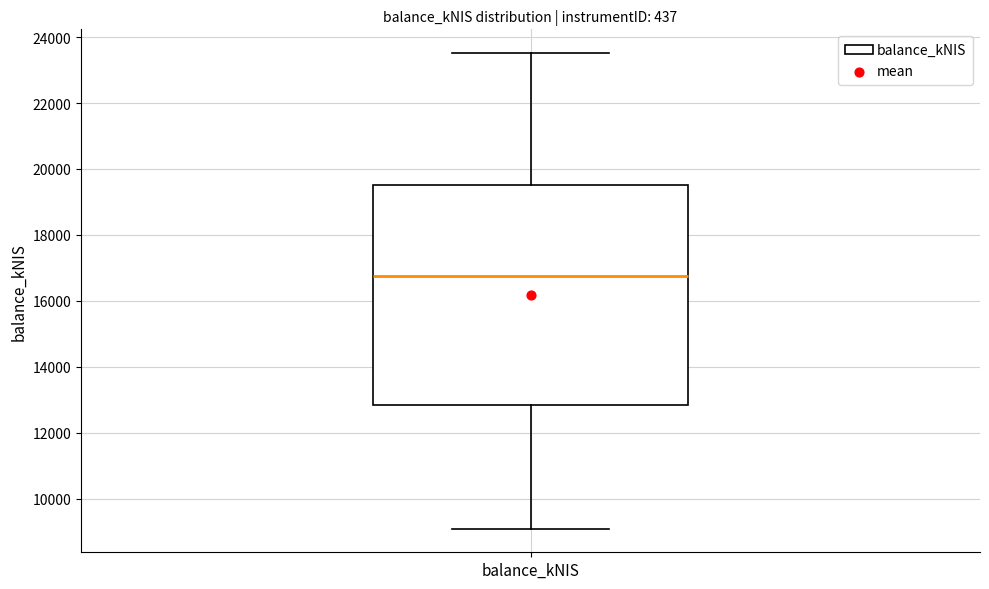

Transcribe this box plot: give where the median line is, the range the box spans, and where the two whiskers end, as read against the y-axis. The values are not printed on the chart, so give them approximately, as read against the axis.

median 16800, box 12800 to 19600, whiskers 9000 to 23600